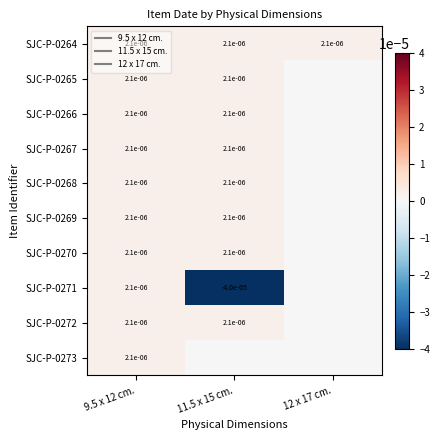

The value of SJC-P-0265 at 11.5 x 15 cm. is 0.0. True or false?

False